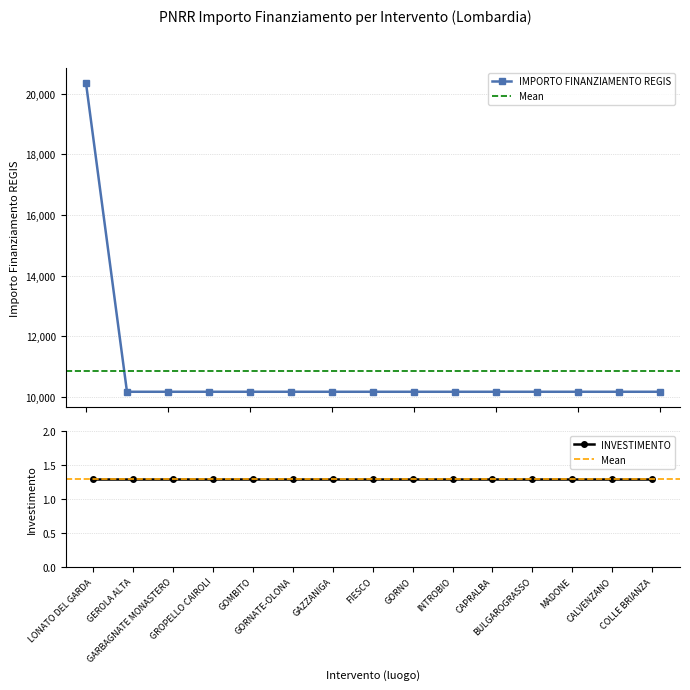

What is the sum of the values at GARBAGNATE MONASTERO and GAZZANIGA?

20344